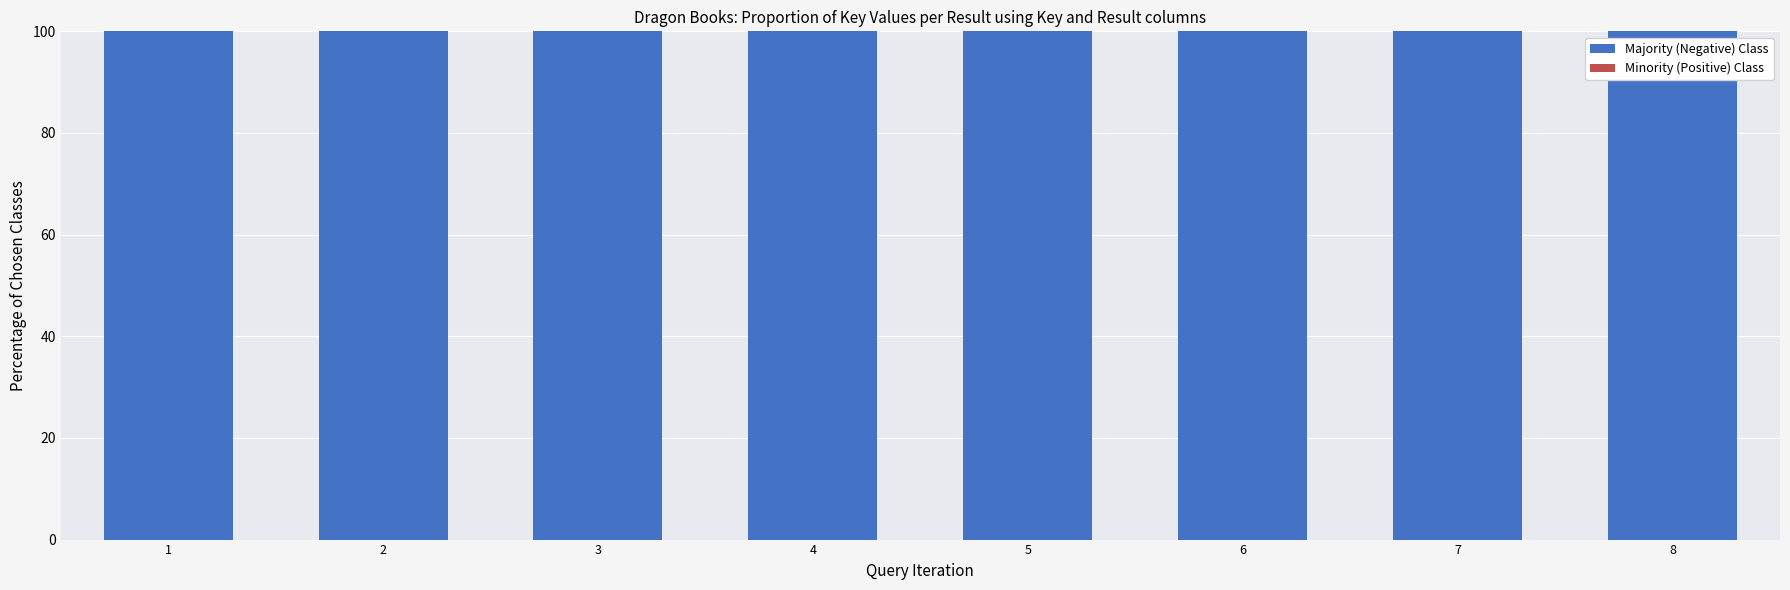

List the series in order of their peak value, lowest first.

Minority (Positive) Class, Majority (Negative) Class